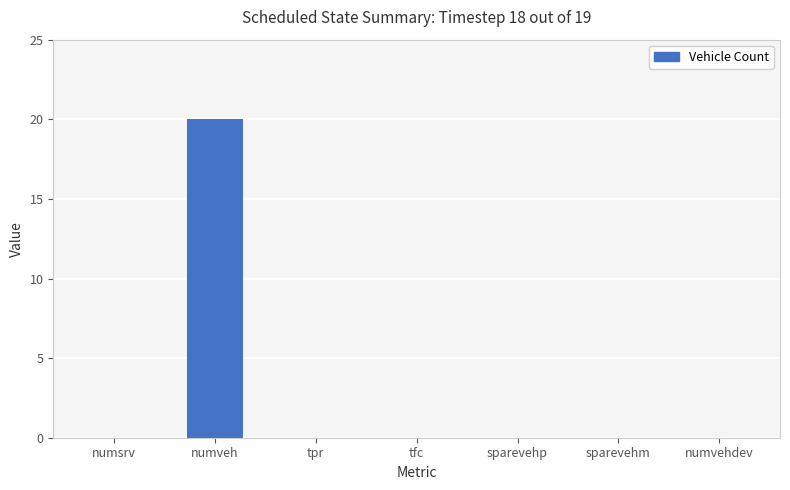

How many distinct data groups are displayed?

1